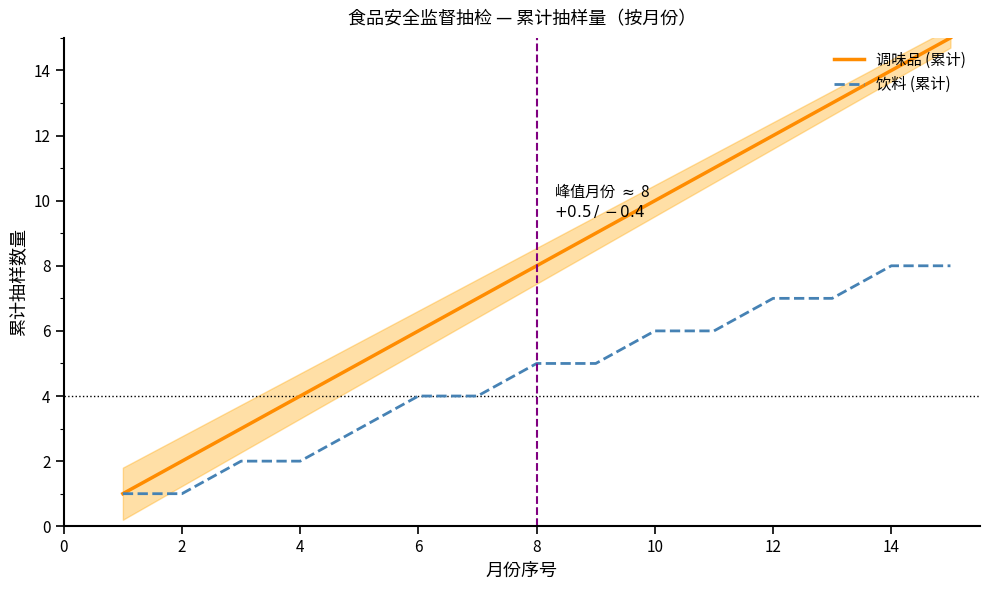

The value of 调味品 (累计) at 6 is 10. True or false?

False